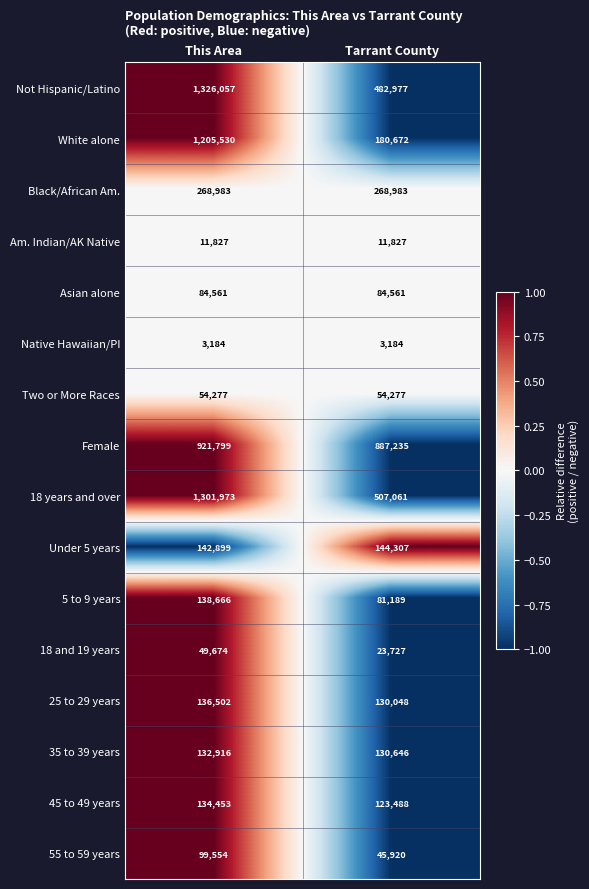

True or false: 35 to 39 years has a value of 179930 at Tarrant County.

False